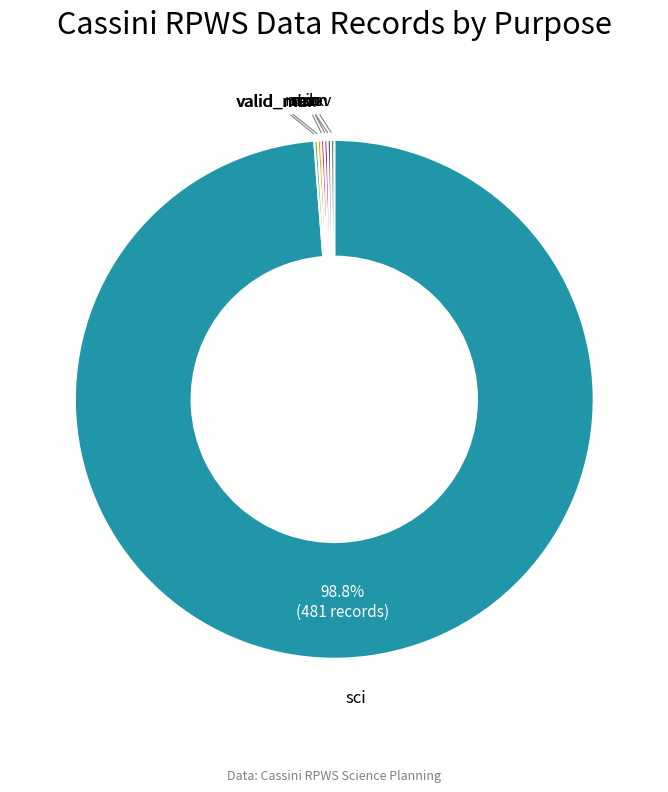

How much of the chart is everything except sci?

1.2%